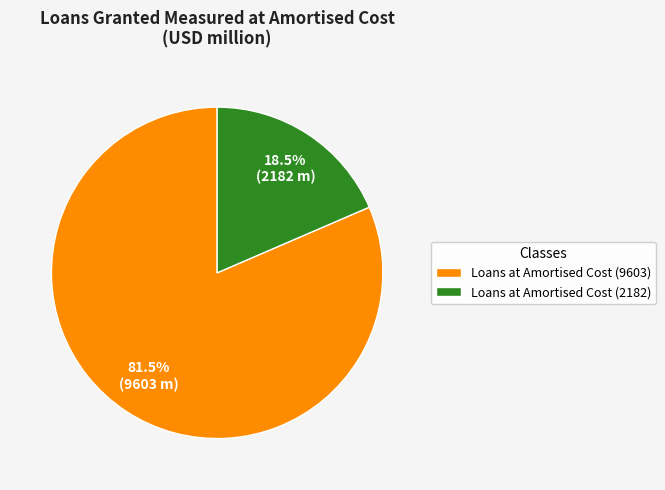

Rank the categories by value from highest to lowest.

Loans at Amortised Cost (9603), Loans at Amortised Cost (2182)